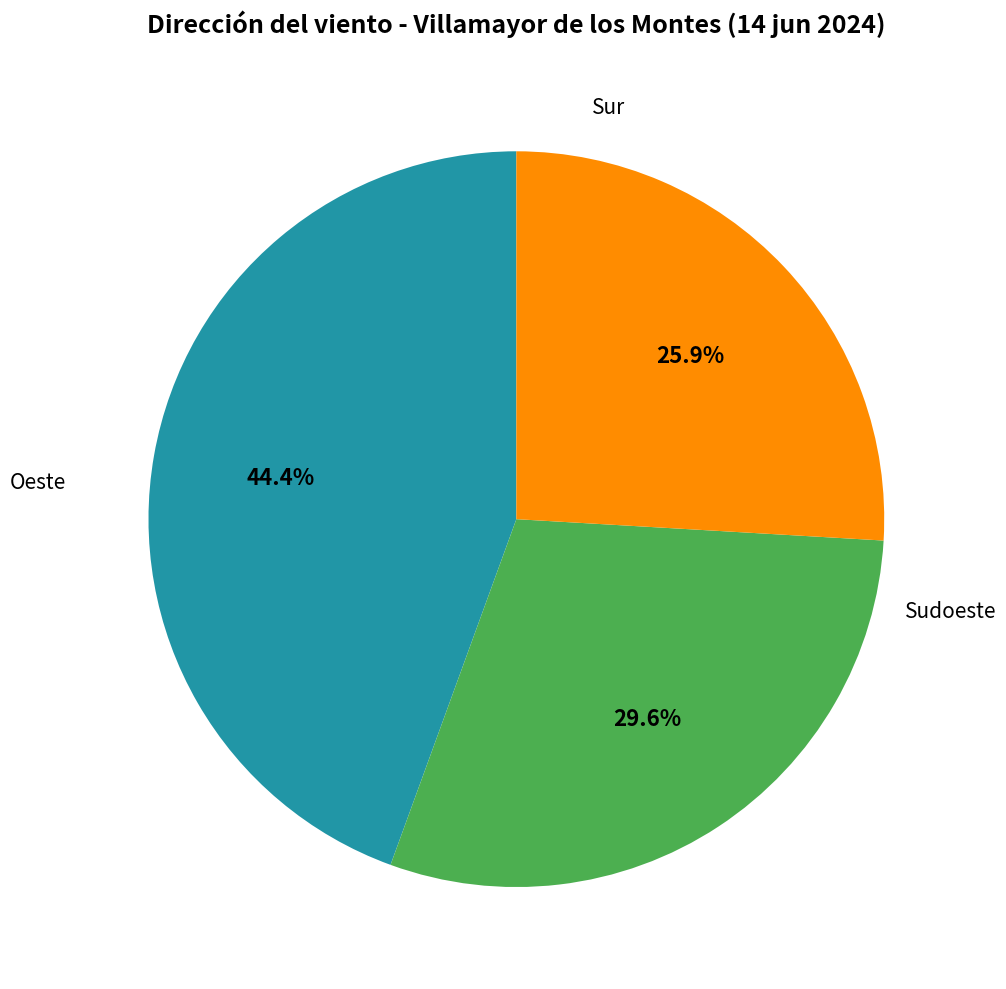

Does any single category account for the majority?

No